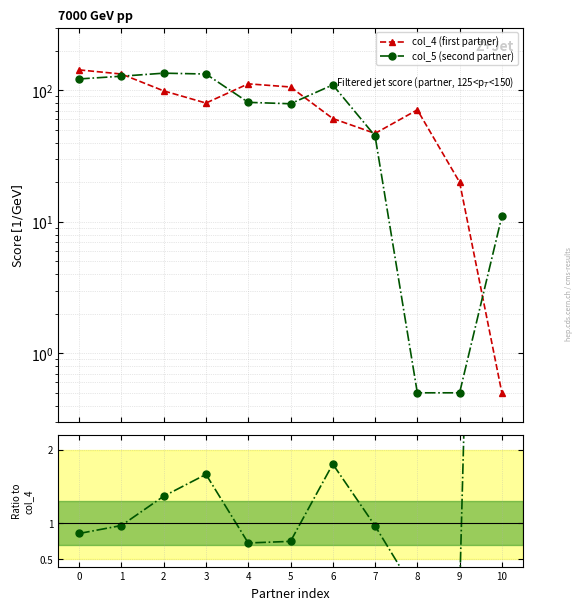

What is the value of the col_5 / col_4 point at the 4th from the left?

1.7